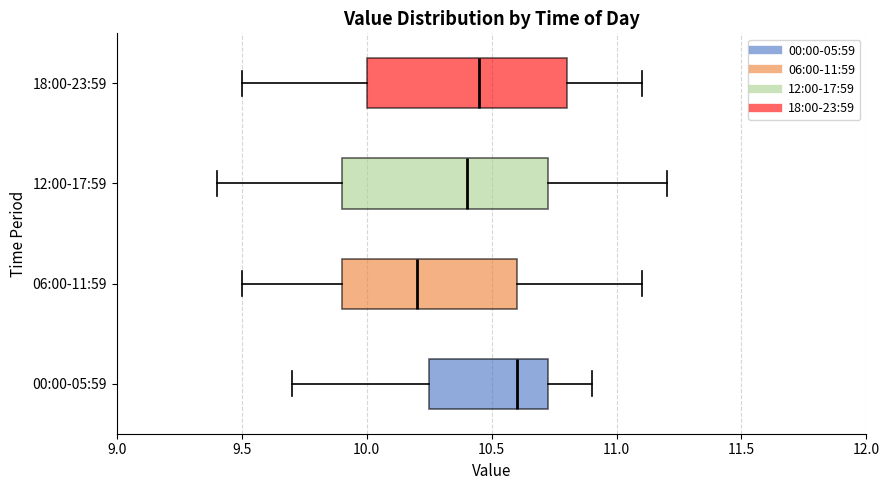

Reading bottom to top, transcribe this box plot: for each box, give where its median line is, the range the box spans, and where its two whiskers end, as read against the x-axis. The values are not printed on the chart, so give them approximately, as read against the axis.

00:00-05:59: median 10.60, box 10.25 to 10.75, whiskers 9.70 to 10.90
06:00-11:59: median 10.20, box 9.90 to 10.60, whiskers 9.50 to 11.10
12:00-17:59: median 10.40, box 9.90 to 10.75, whiskers 9.40 to 11.20
18:00-23:59: median 10.45, box 10.00 to 10.80, whiskers 9.50 to 11.10